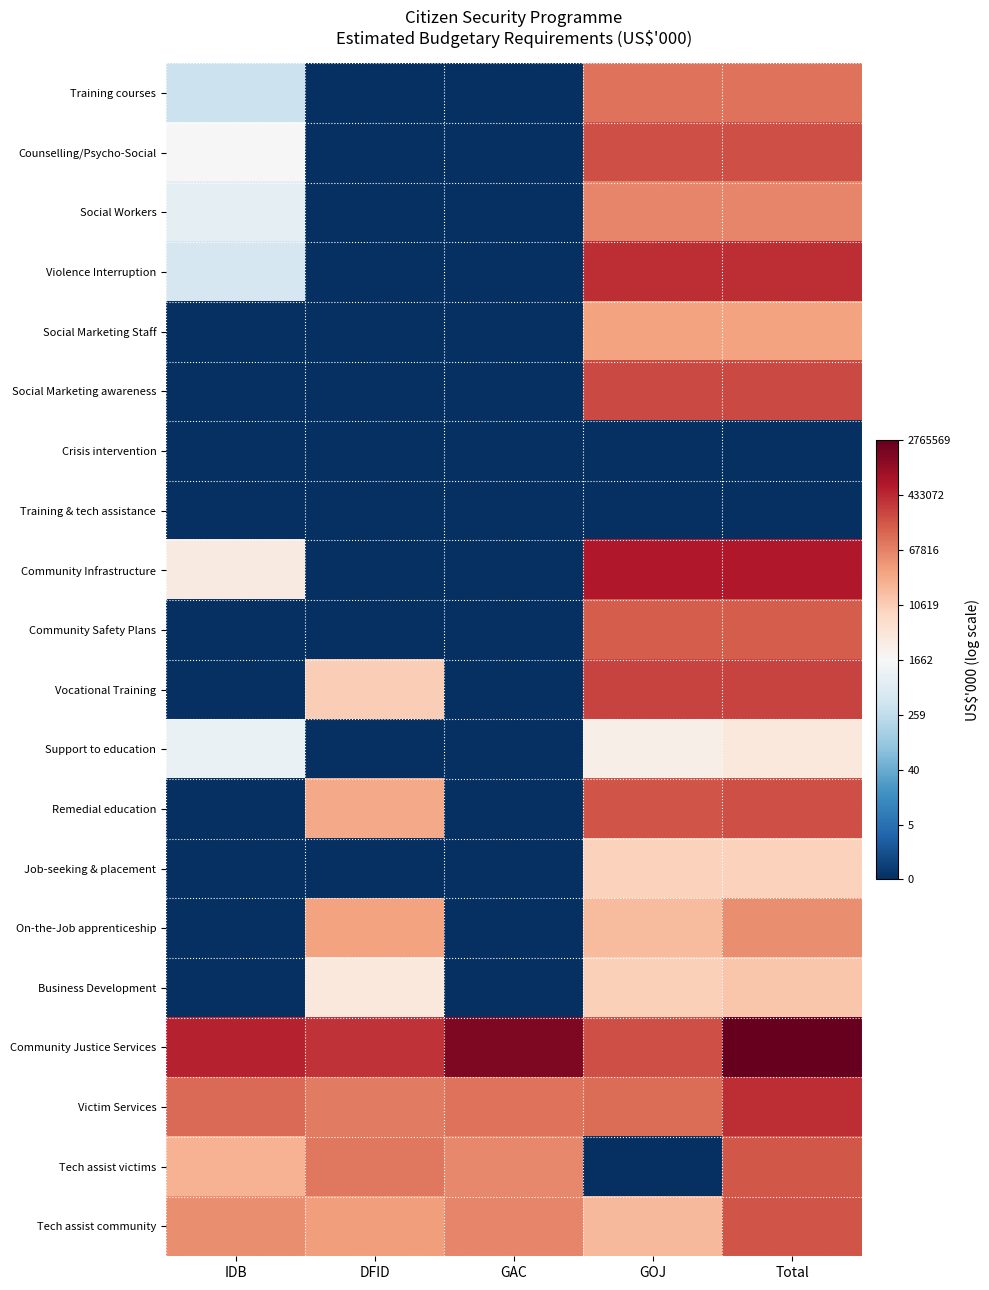

Which has a higher value, GOJ or DFID?

GOJ